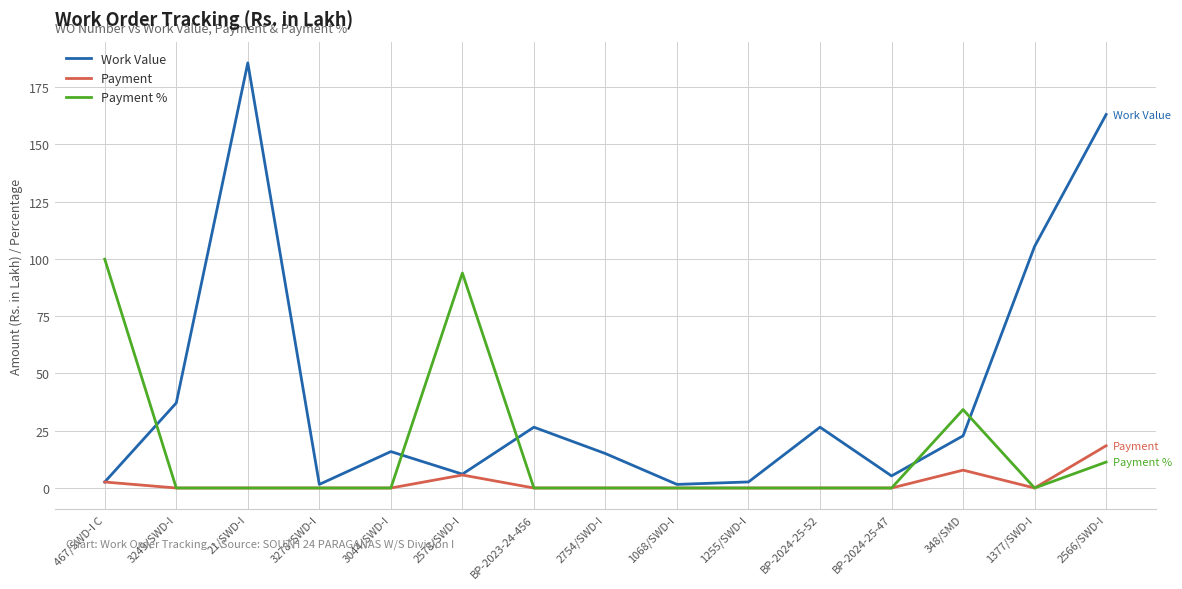

What position from the left is 348/SMD?

13